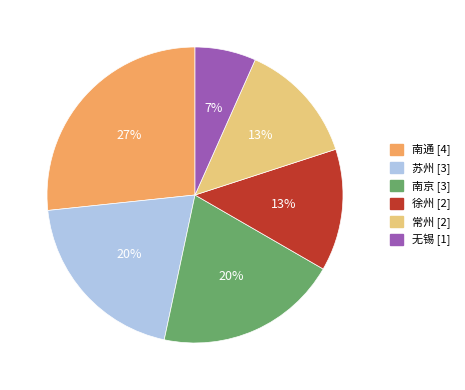

Combined, do 徐州 and 常州 account for over 50%?

No